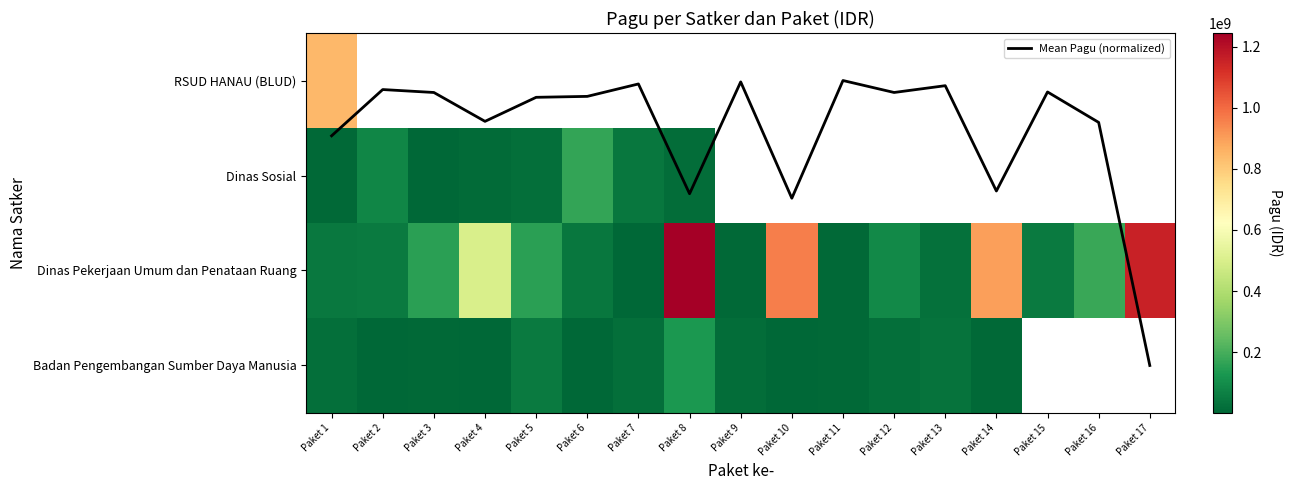

What is the maximum value for Dinas Pekerjaan Umum dan Penataan Ruang?

1244880000.0